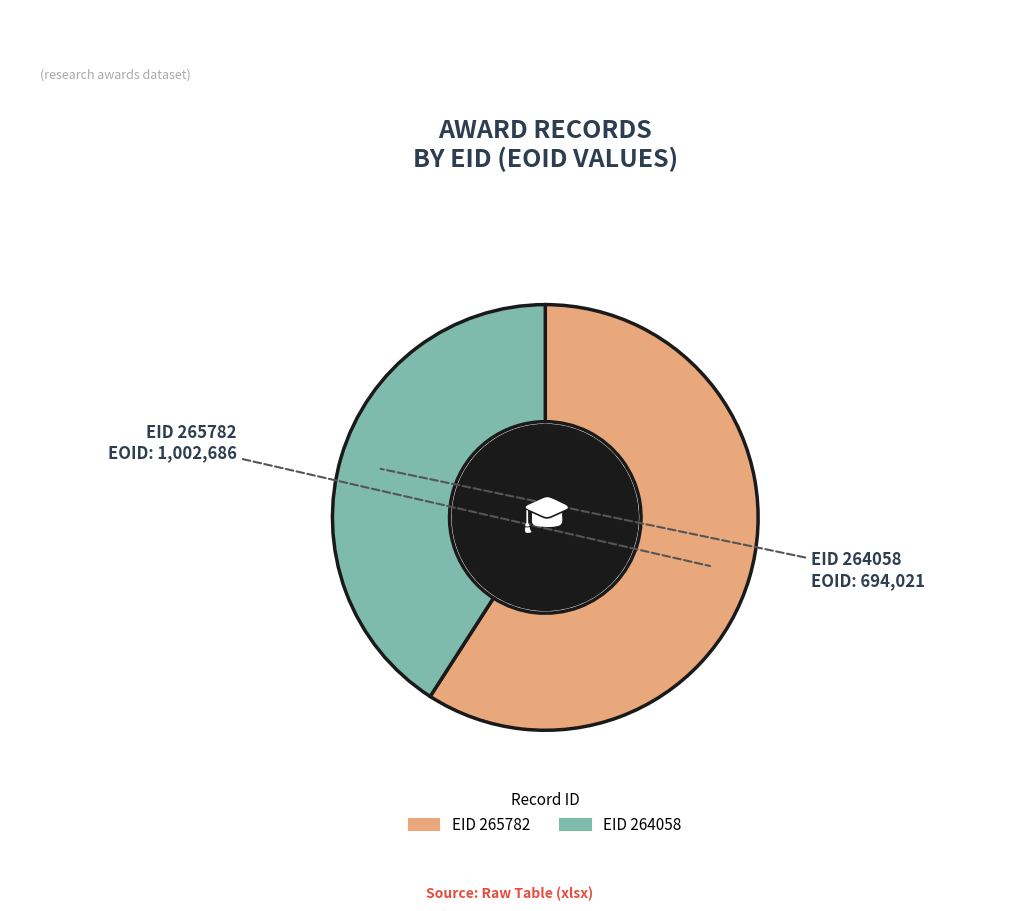

Is there any slice that represents more than half of the pie?

Yes